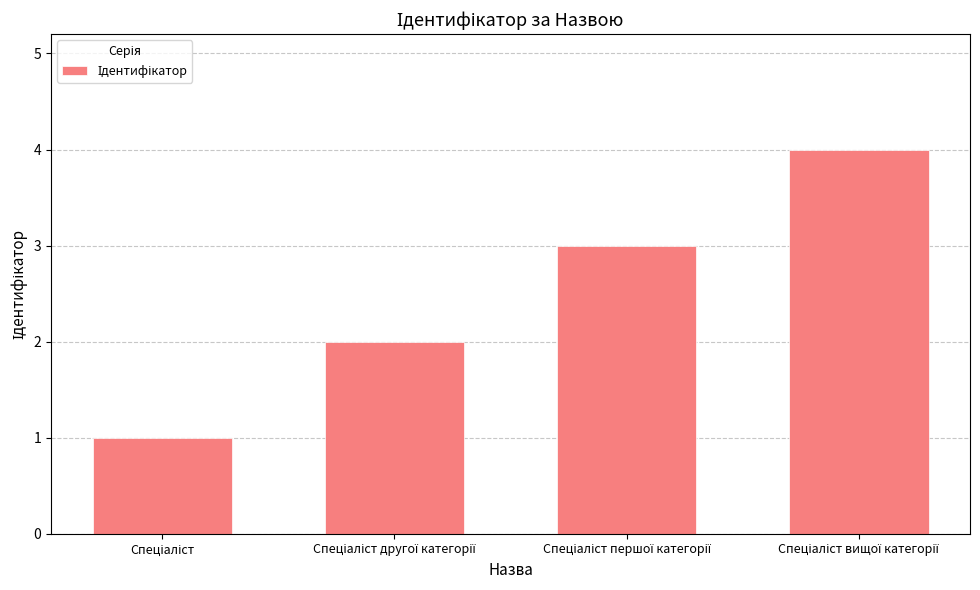

What is the greatest value displayed?

4